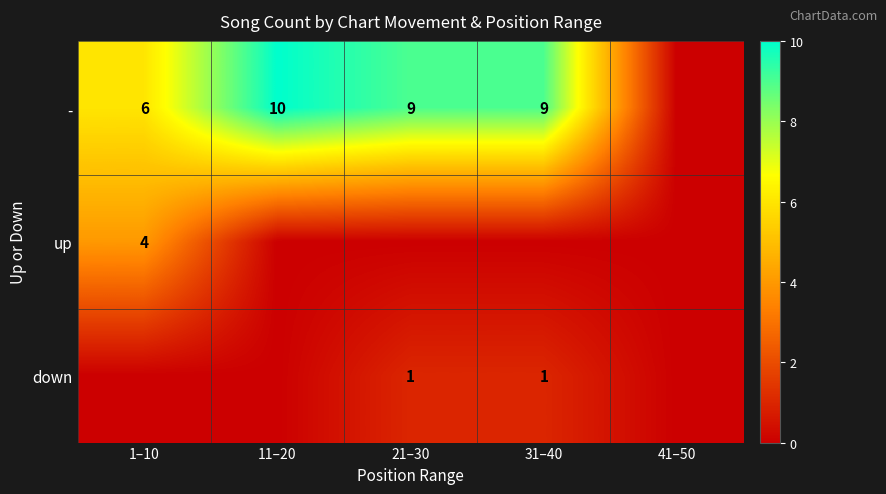

The up series shows 4 at 1–10. True or false?

True